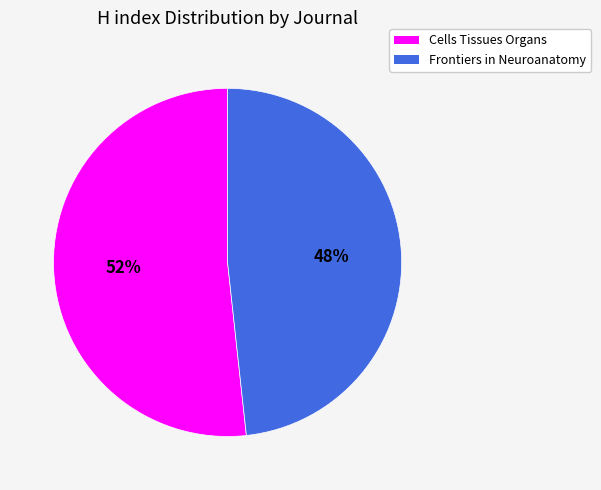

Is the sum of Cells Tissues Organs and Frontiers in Neuroanatomy greater than half?

Yes